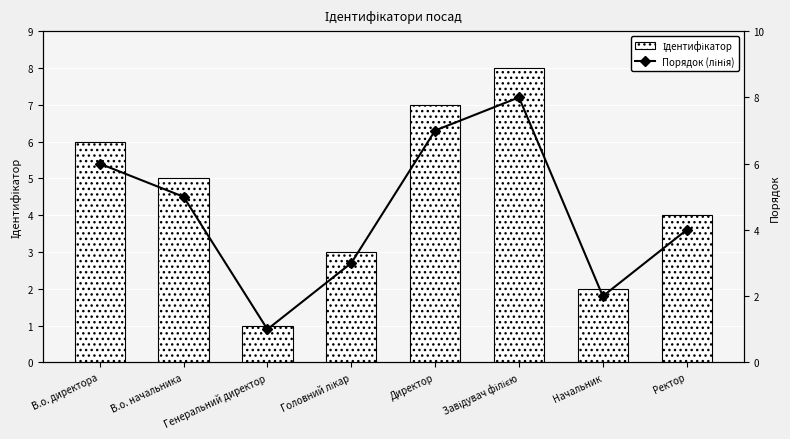

What is the maximum value shown in the chart?

8